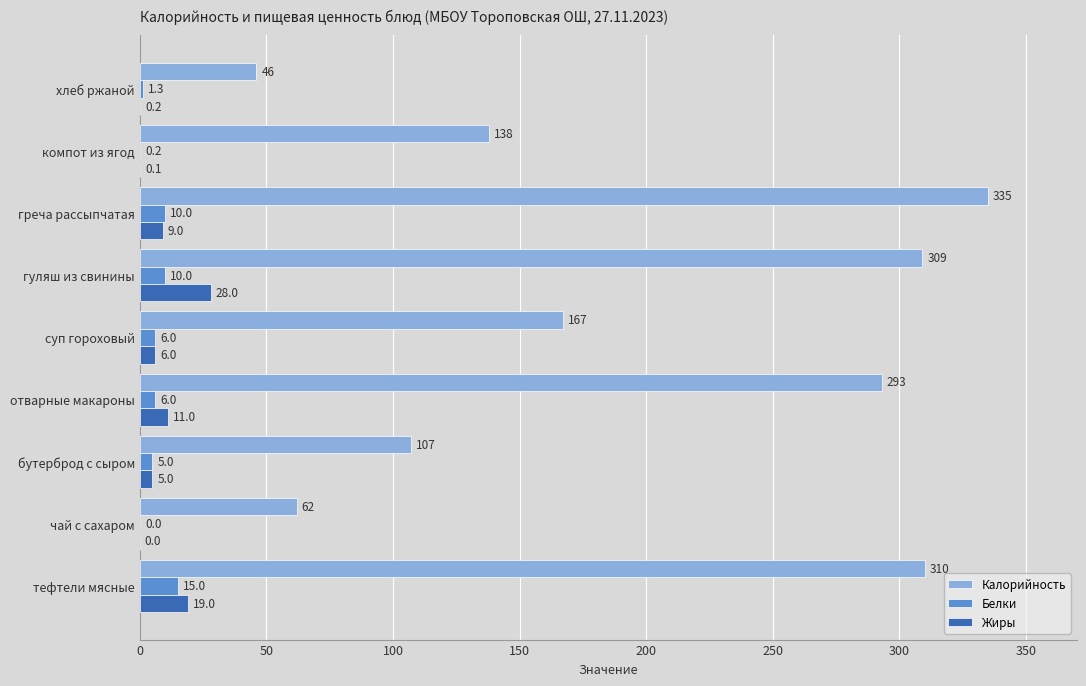

True or false: Белки has a value of 15.0 at тефтели мясные.

True